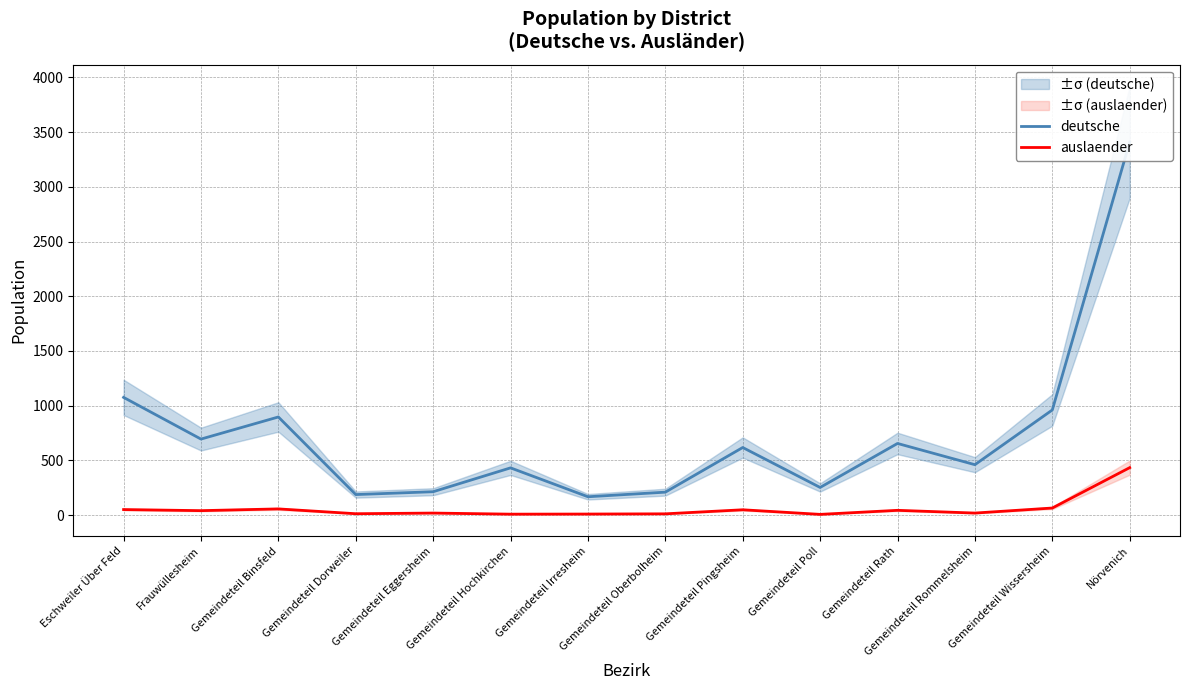

What is the label of the 11th point from the left?

Gemeindeteil Rath